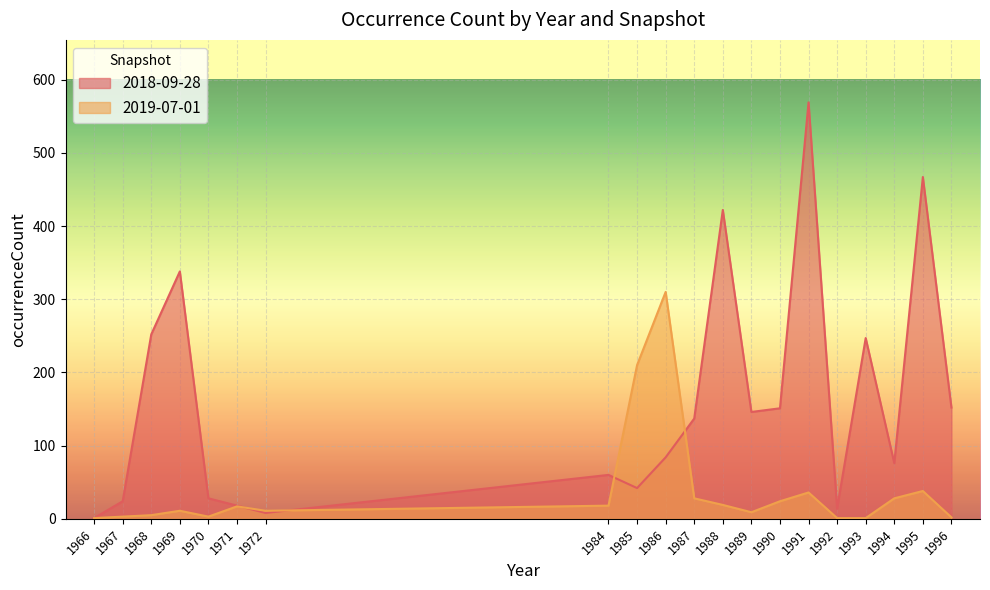

Where does the 2019-07-01 series first go above 17?

1984